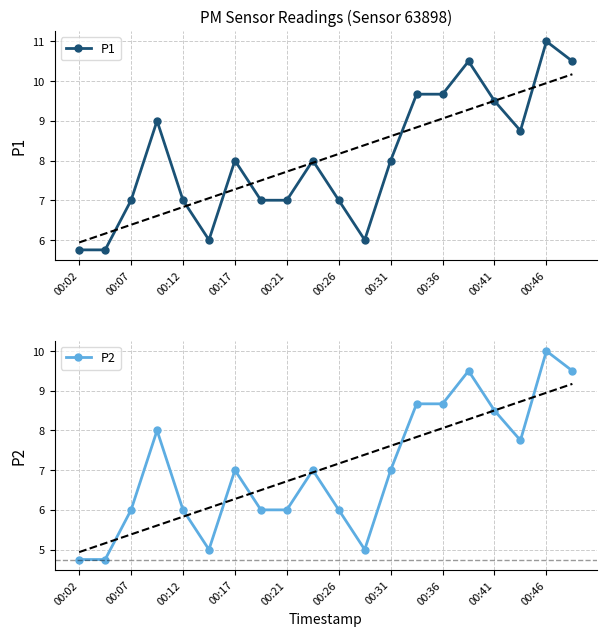

True or false: P2 has a value of 3.0 at 00:46.

False